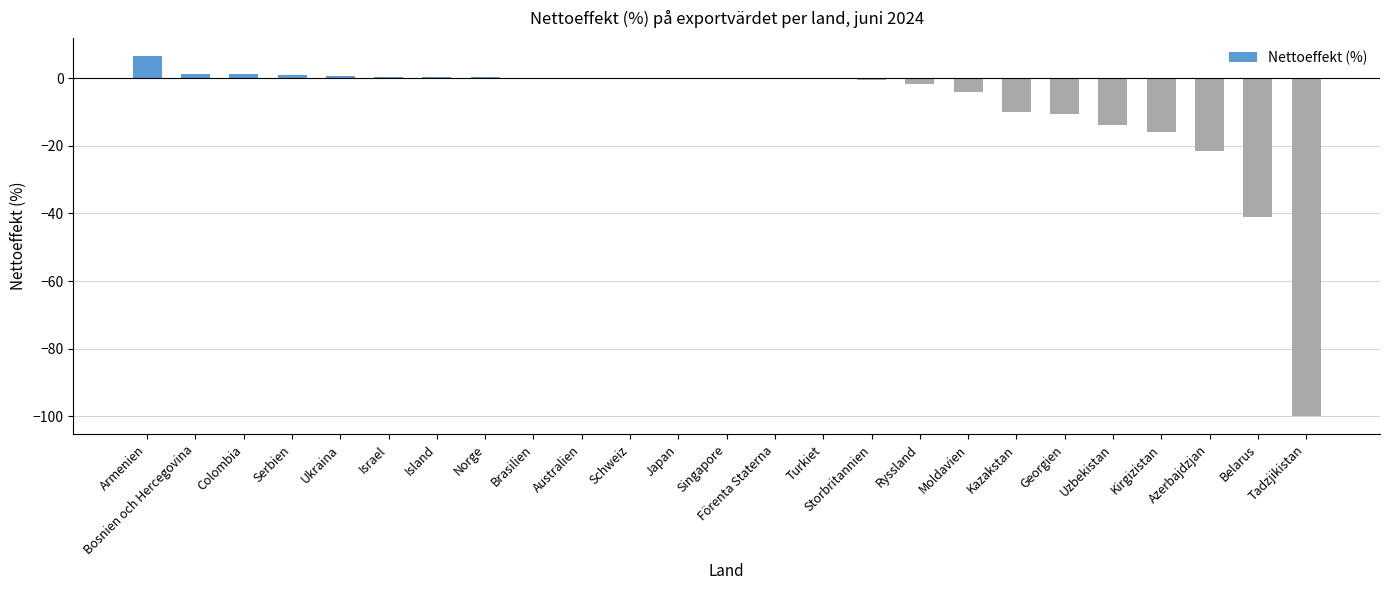

At which category does the chart reach its peak across all series?

Armenien